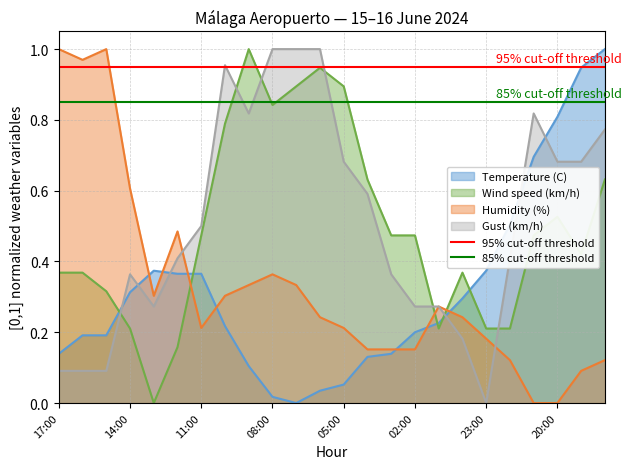

The 95% cut-off threshold series shows 0.9 at 17:00. True or false?

True